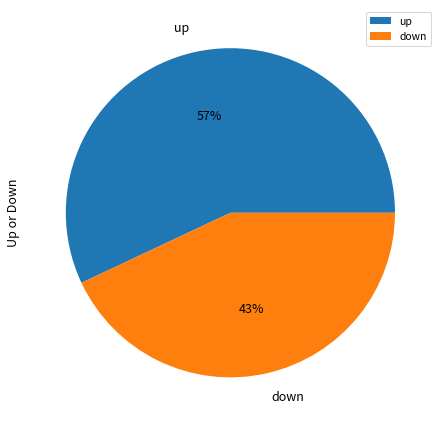

Combined, do down and up account for over 50%?

Yes